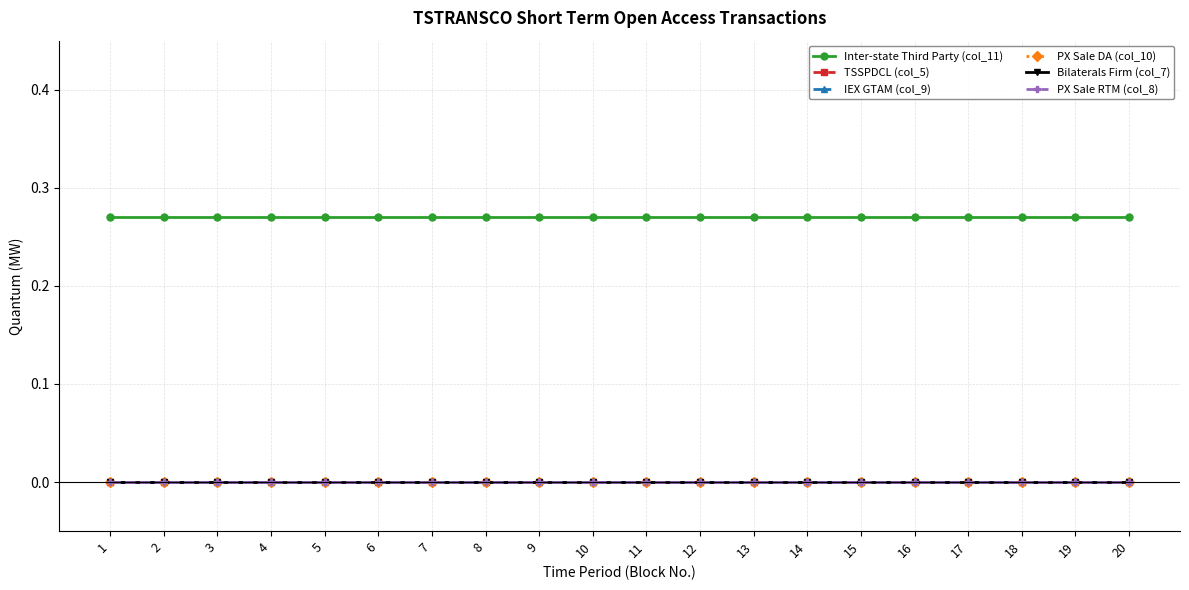

Count the number of categories in the chart.

20